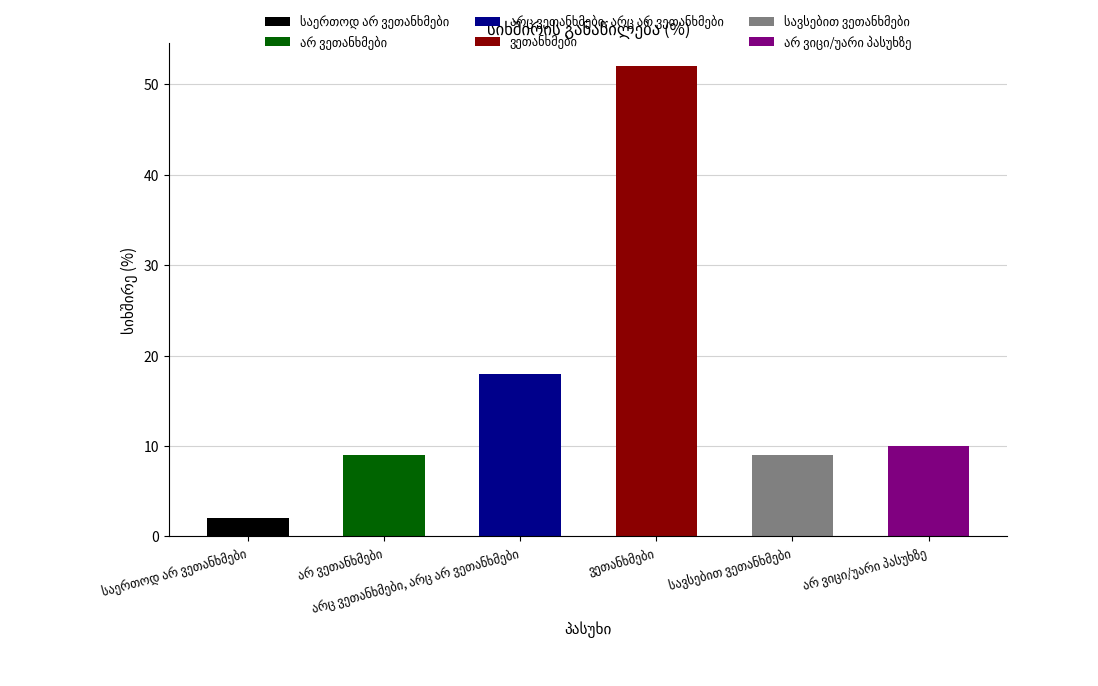

How many categories are shown in the chart?

6